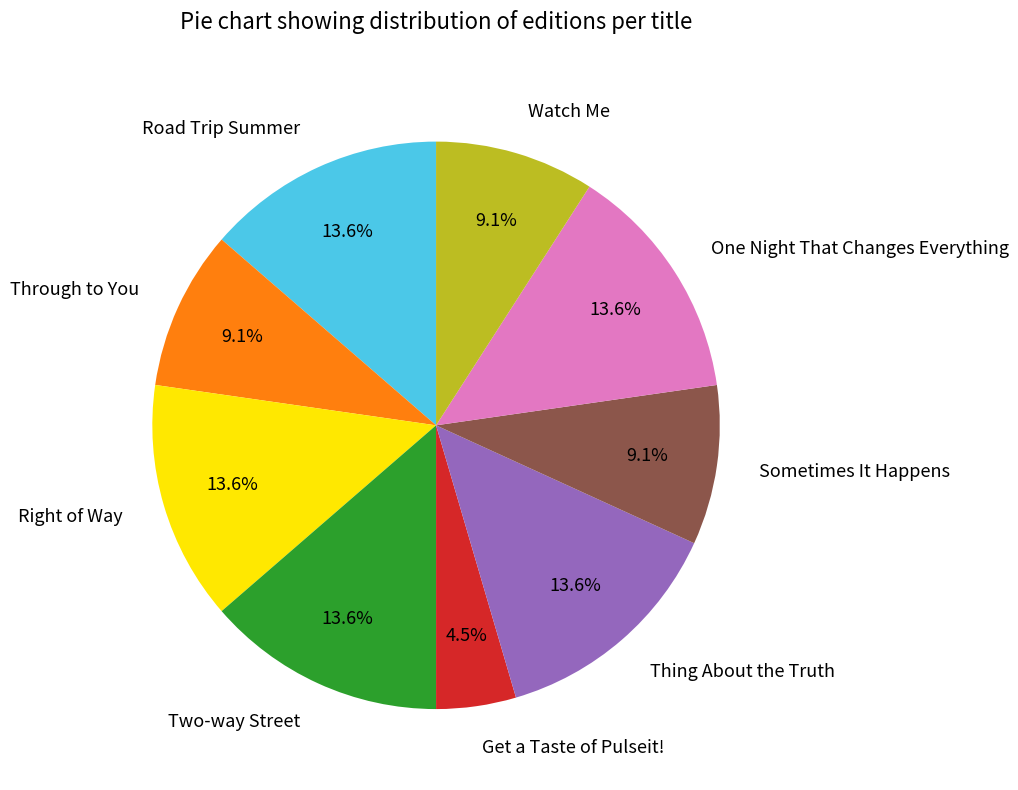

Which has a higher value, Get a Taste of Pulseit! or Watch Me?

Watch Me